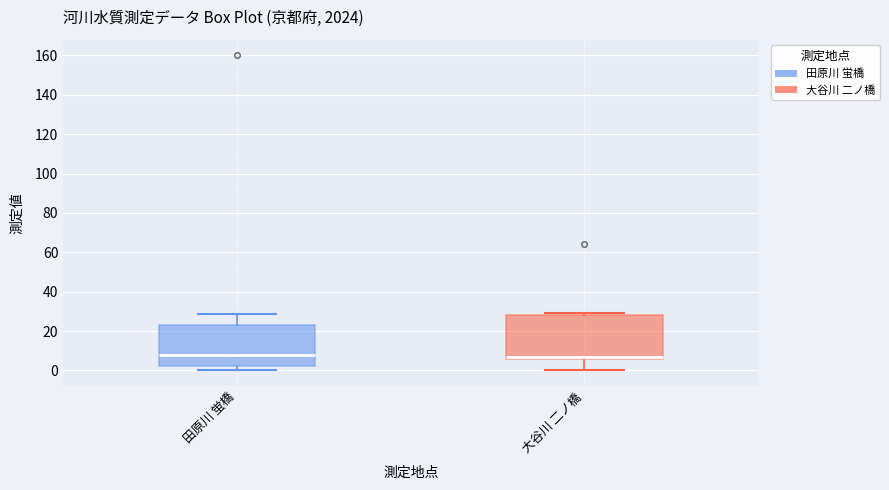

Reading left to right, transcribe this box plot: for each box, give where its median line is, the range the box spans, and where its two whiskers end, as read against the y-axis. The values are not printed on the chart, so give them approximately, as read against the axis.

田原川 蛍橋: median 8, box 2 to 24, whiskers 0 to 28
大谷川 二ノ橋: median 6 (drawn on the box's lower edge), box 6 to 28, whiskers 0 to 30